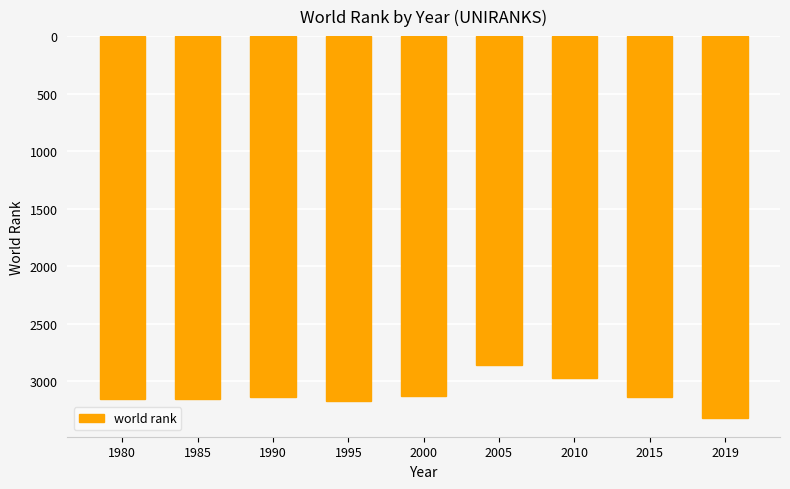

Approximately how many times larger is the value at 1995 compared to 2010?

1.1